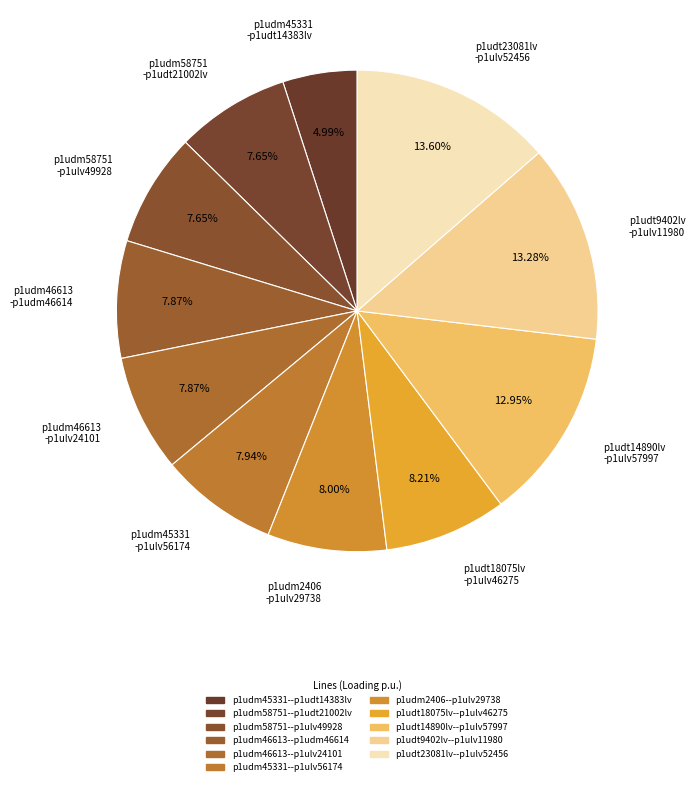

How many slices are in this pie chart?

11